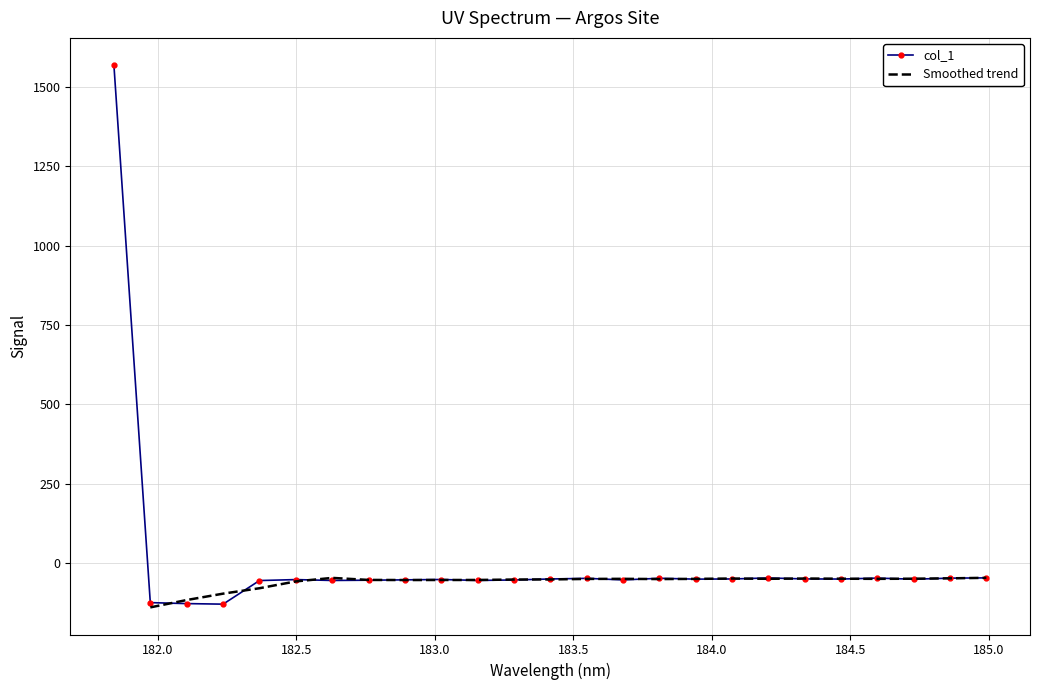

How many interior local valleys (lower than both neighbors) does the data have?

7